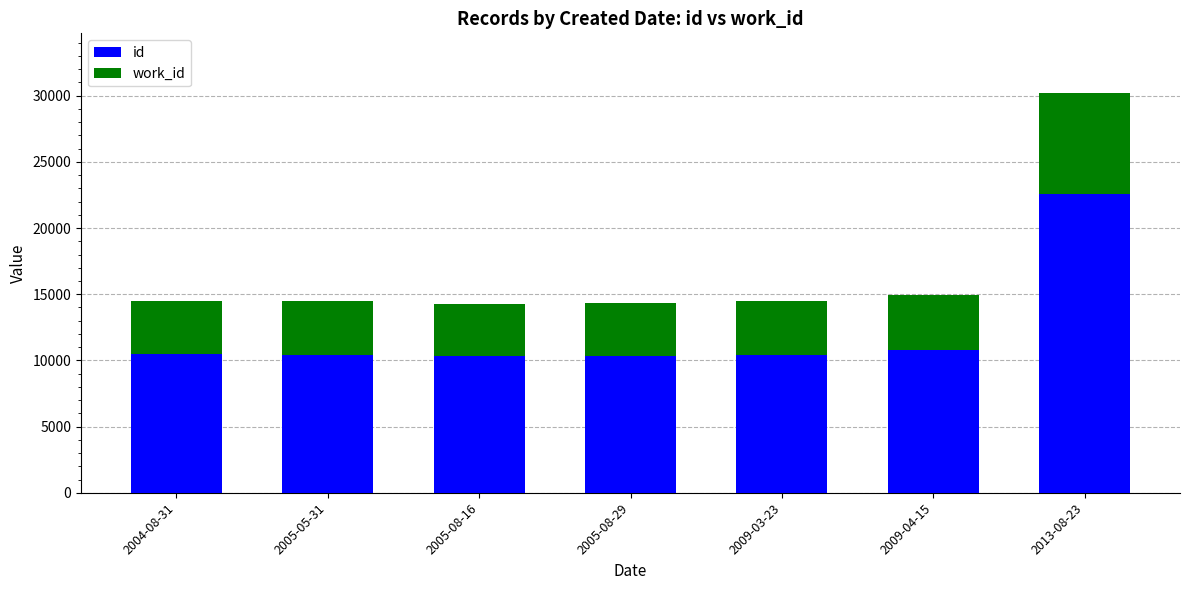

What are all the series names shown in the legend?

id, work_id